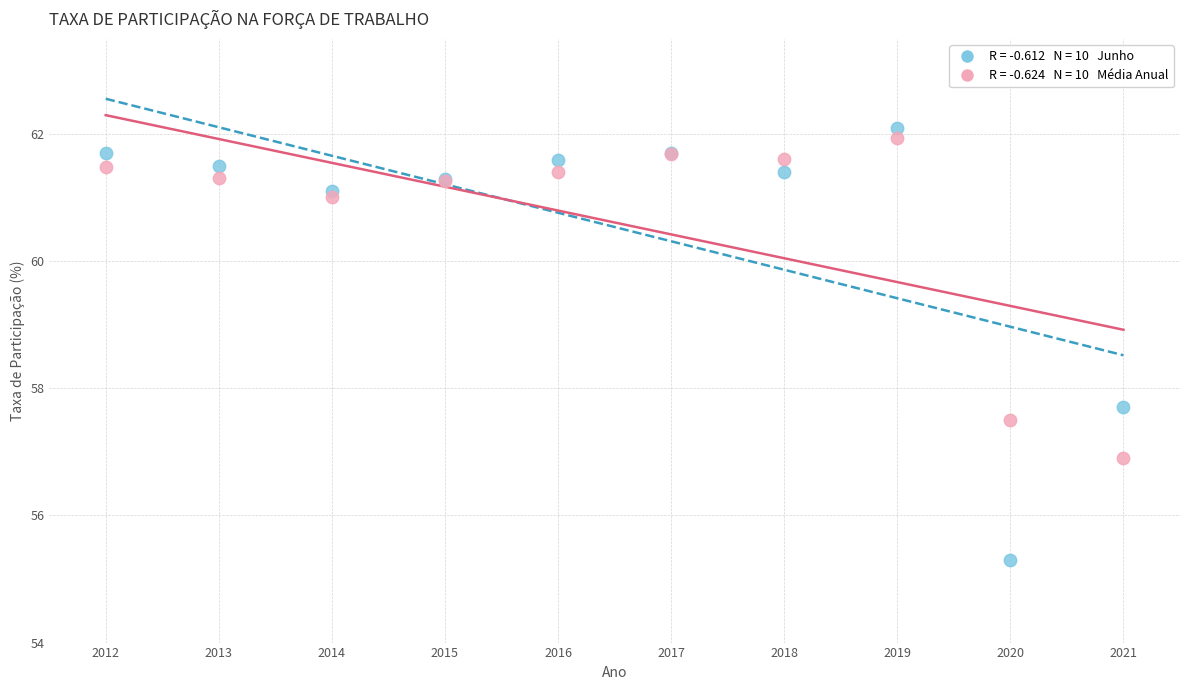

Across all series, what Y value is closest to 58?

57.7